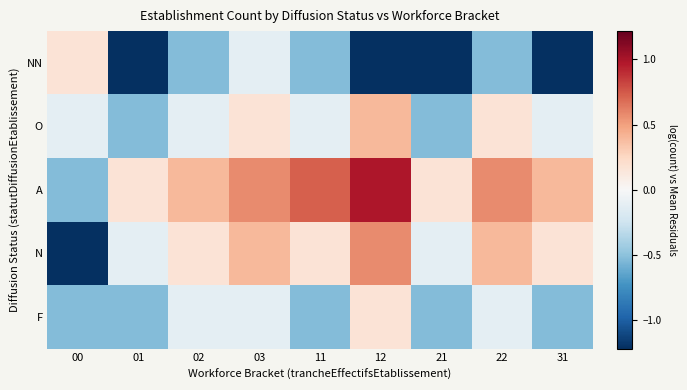

At which category is the sum across all series the highest?

03